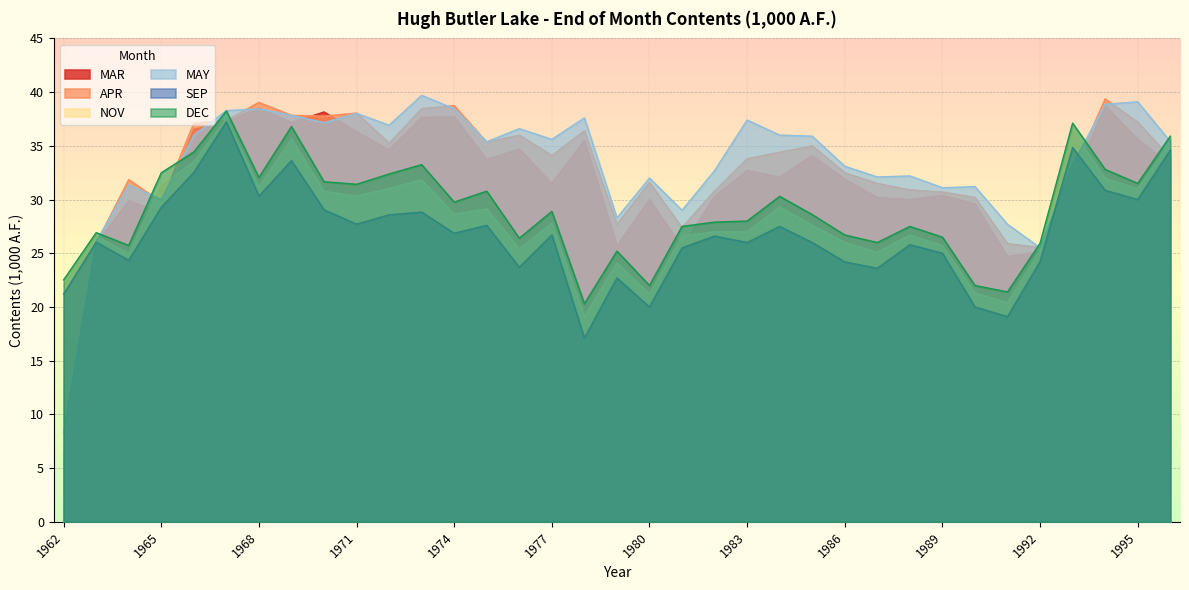

What is the value of the MAY point at the 18th from the left?

28.3